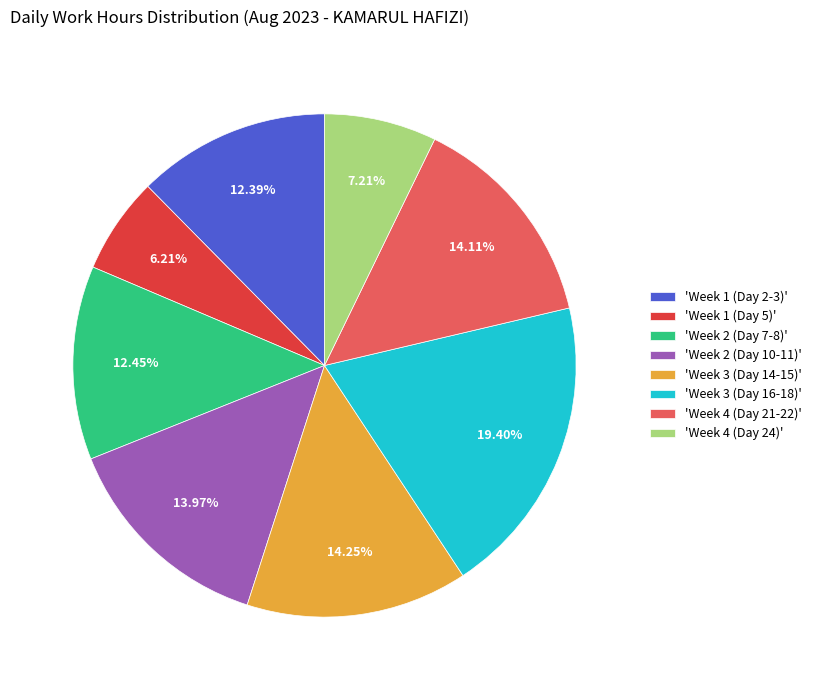

Count the number of slices in the pie.

8